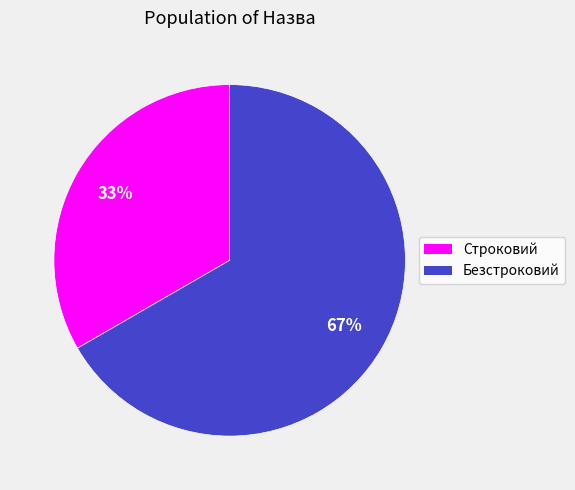

Do Строковий and Безстроковий together represent more than half of the pie?

Yes